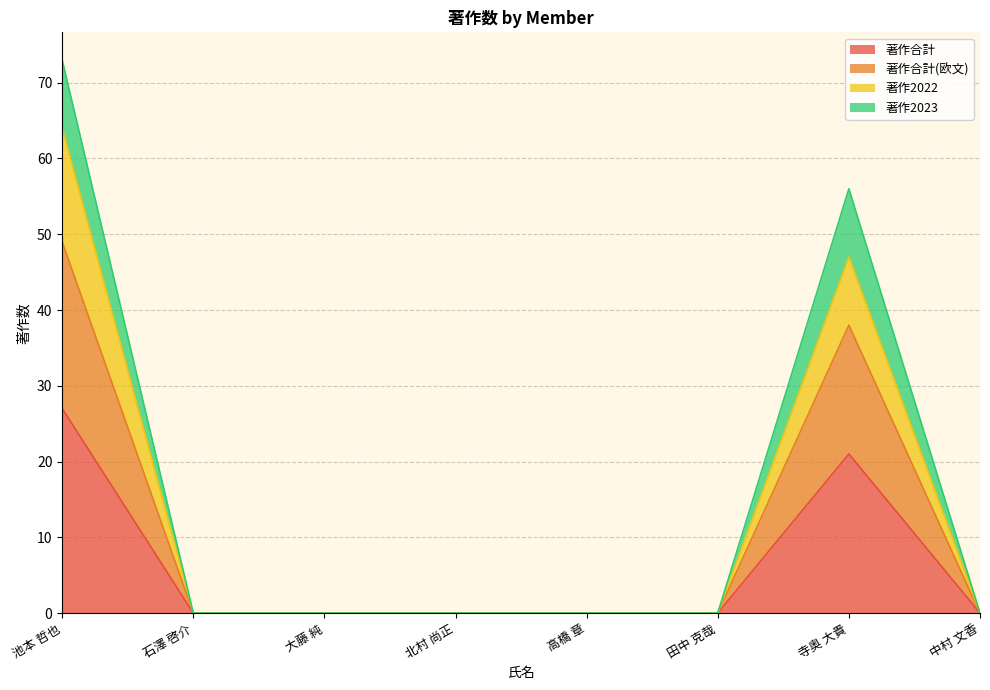

Reading left to right, transcribe all the data shown in this chart.

著作合計: 池本 哲也=27	石澤 啓介=0	大藤 純=0	北村 尚正=0	高橋 章=0	田中 克哉=0	寺奥 大貴=21	中村 文香=0
著作合計(欧文): 池本 哲也=49	石澤 啓介=0	大藤 純=0	北村 尚正=0	高橋 章=0	田中 克哉=0	寺奥 大貴=38	中村 文香=0
著作2022: 池本 哲也=64	石澤 啓介=0	大藤 純=0	北村 尚正=0	高橋 章=0	田中 克哉=0	寺奥 大貴=47	中村 文香=0
著作2023: 池本 哲也=73	石澤 啓介=0	大藤 純=0	北村 尚正=0	高橋 章=0	田中 克哉=0	寺奥 大貴=56	中村 文香=0